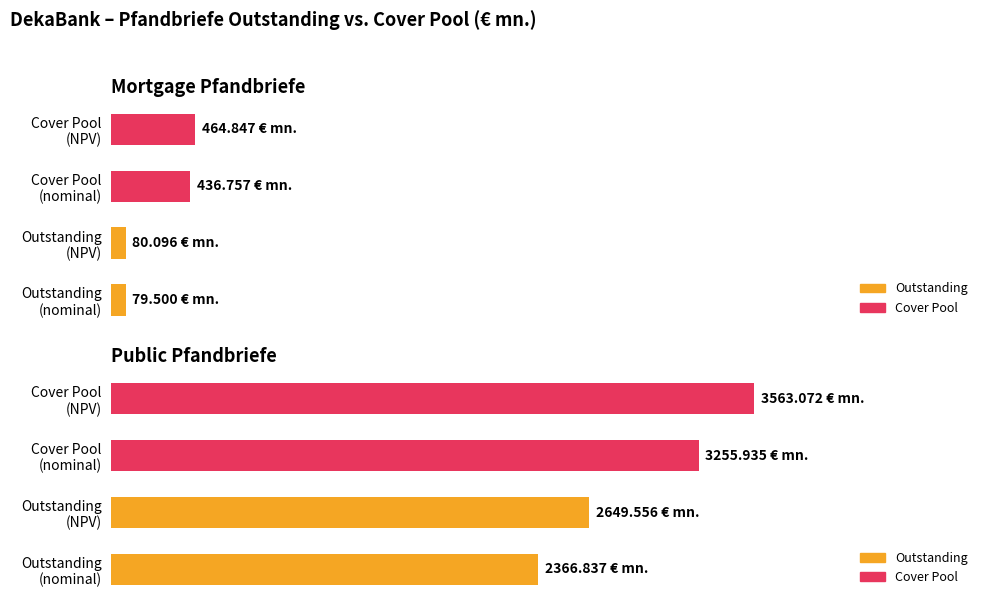

What is the sum of the Outstanding values at Outstanding (NPV) and Outstanding (nominal)?

5016.4